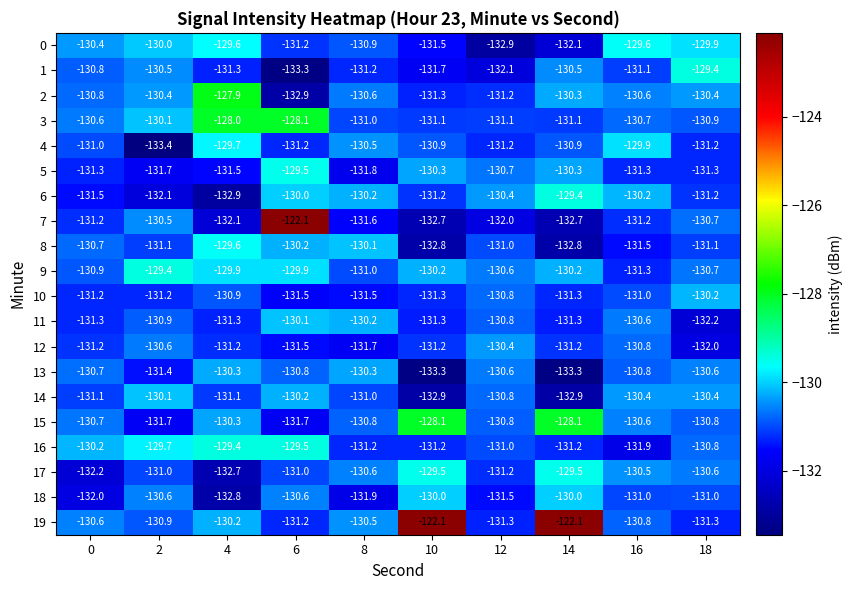

What is the total value across all series at 8?

-2618.6